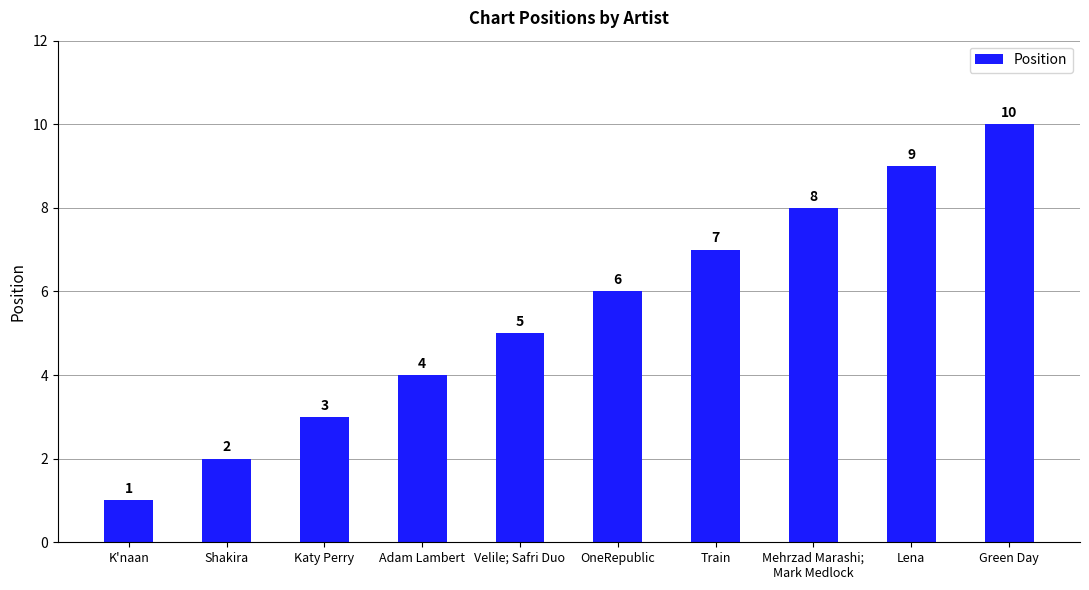

What is the ratio of the value at Mehrzad Marashi;
Mark Medlock to the value at OneRepublic?

1.3